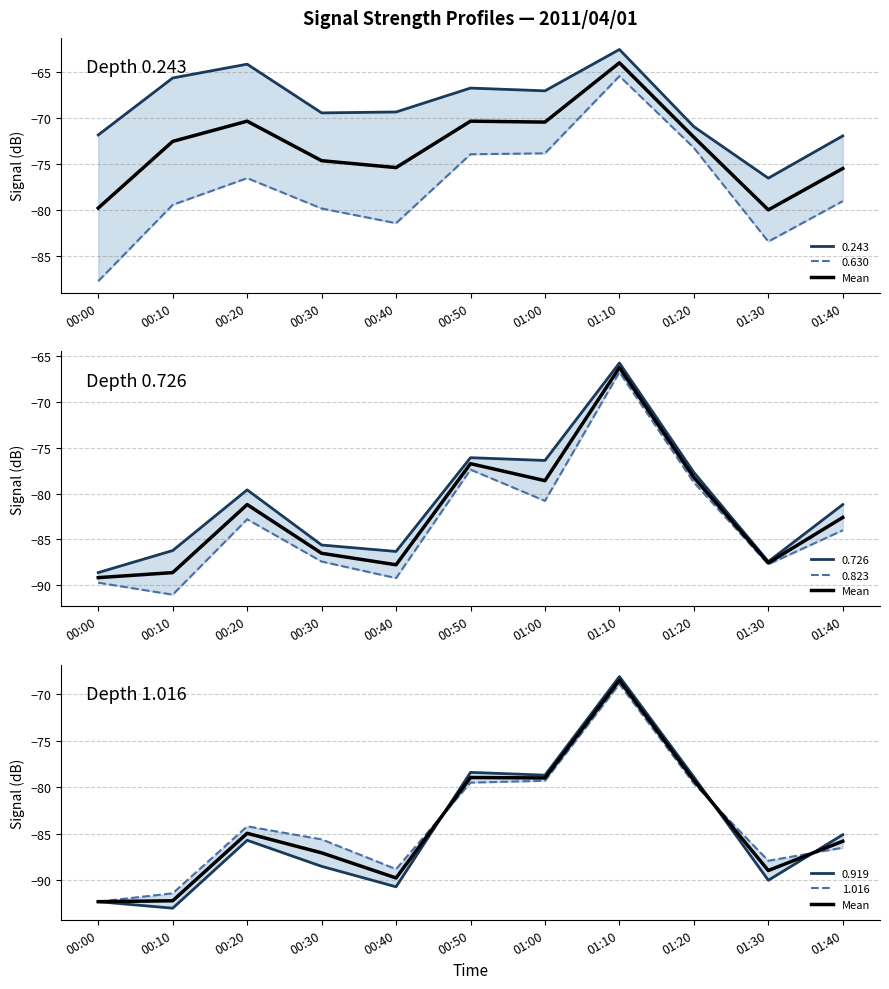

What is the value of the 2nd point from the left?

-92.2